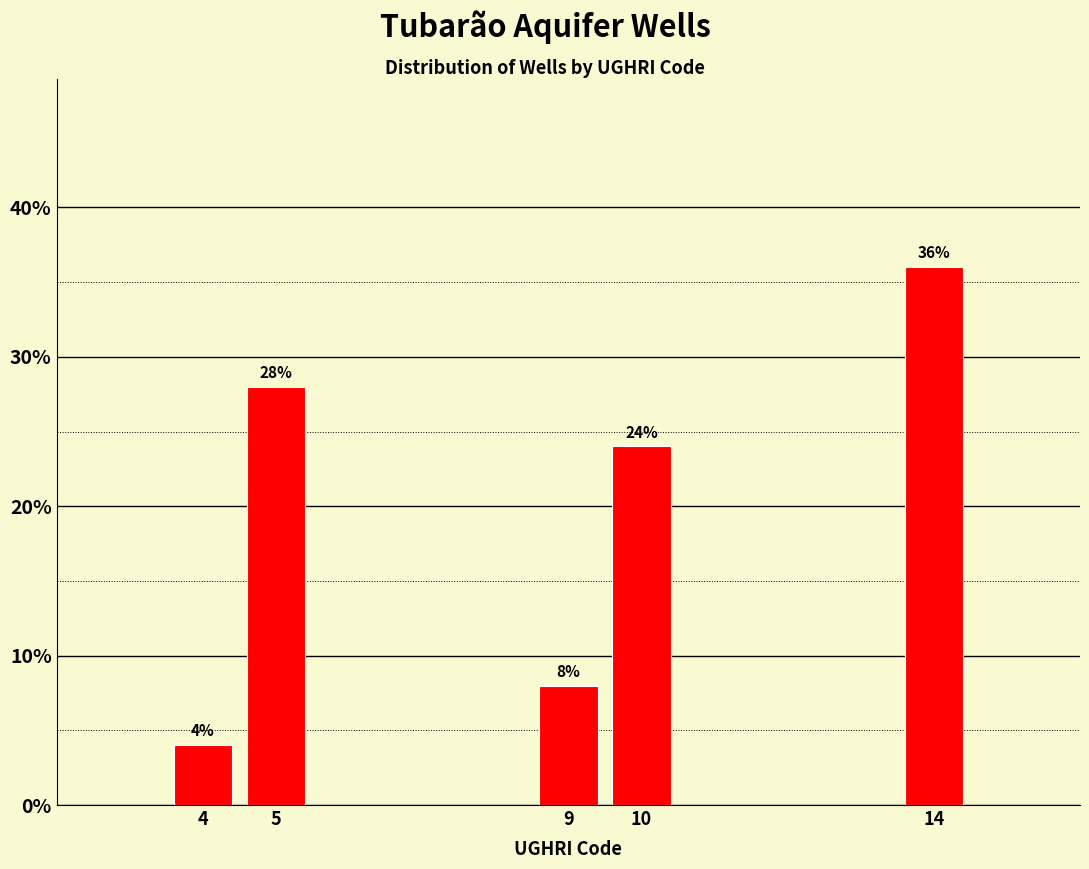

Reading right to left, transcribe all the data shown in this chart.

14=36.0	10=24.0	9=8.0	5=28.0	4=4.0